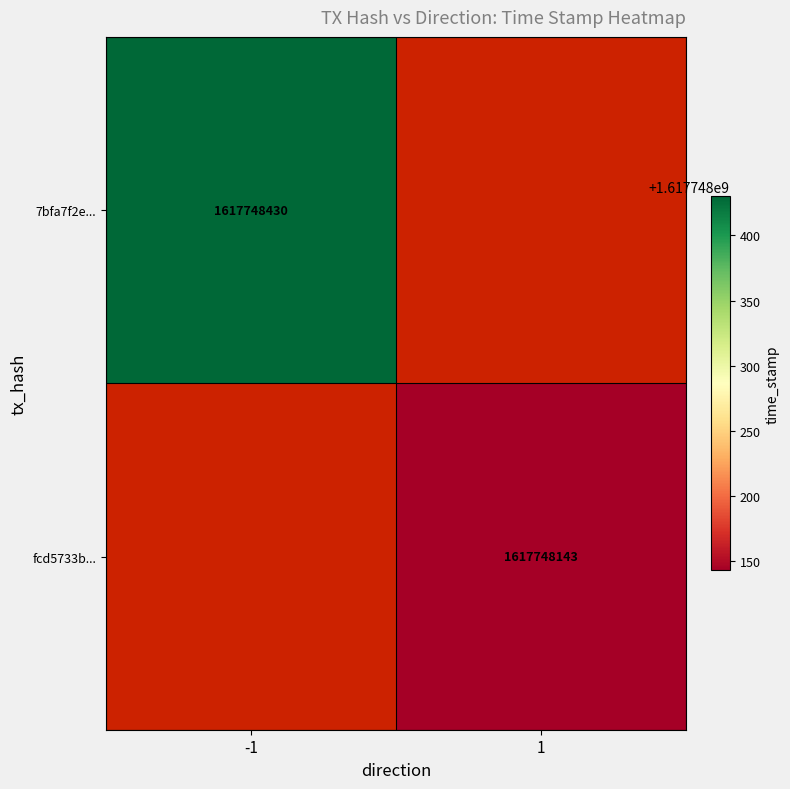

Which series has the largest total across all categories?

7bfa7f2ee85154f5feb9f0c84ff50fc2fdae3c3